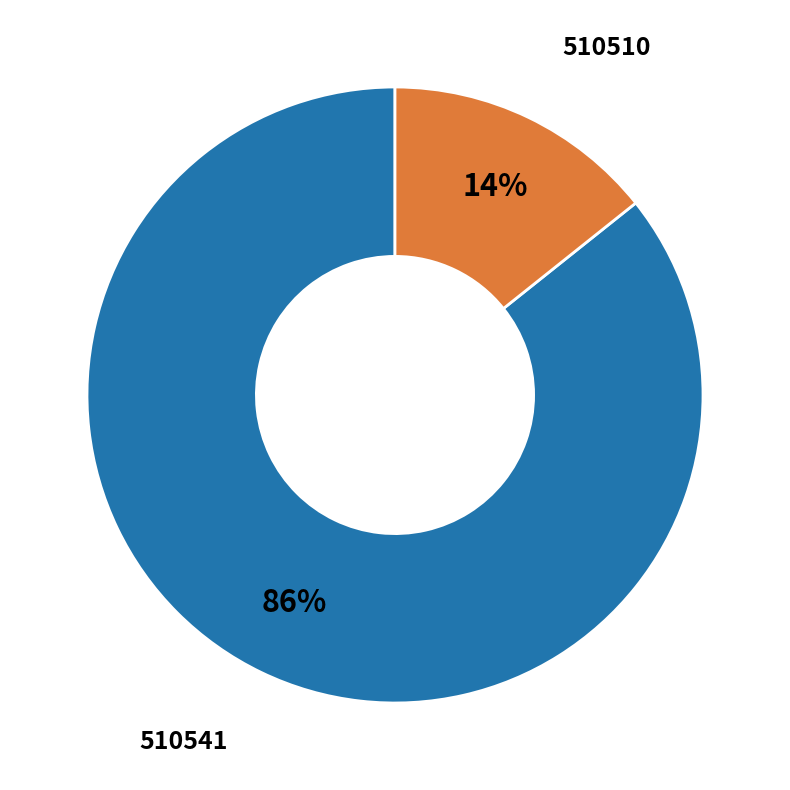

How many slices are in this pie chart?

2